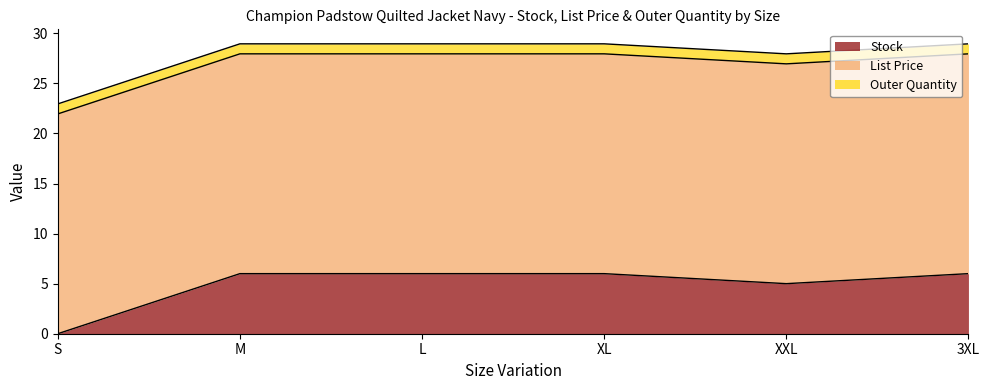

What is the average value of the Outer Quantity series?

1.0